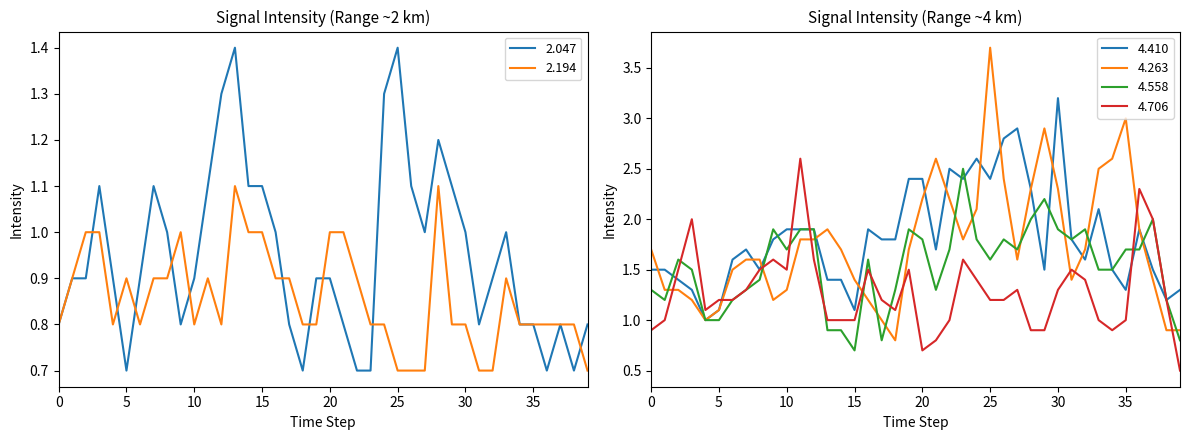

The value of 2.047 at 25 is 1.4. True or false?

True